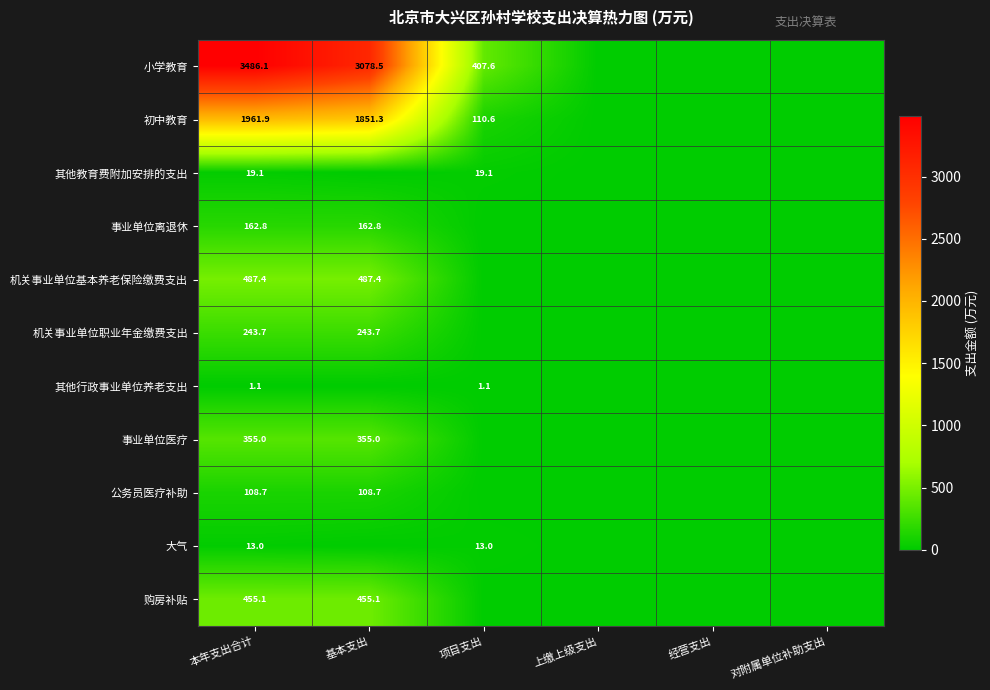

Rank the series at 本年支出合计 from lowest to highest value.

其他行政事业单位养老支出, 大气, 其他教育费附加安排的支出, 公务员医疗补助, 事业单位离退休, 机关事业单位职业年金缴费支出, 事业单位医疗, 购房补贴, 机关事业单位基本养老保险缴费支出, 初中教育, 小学教育